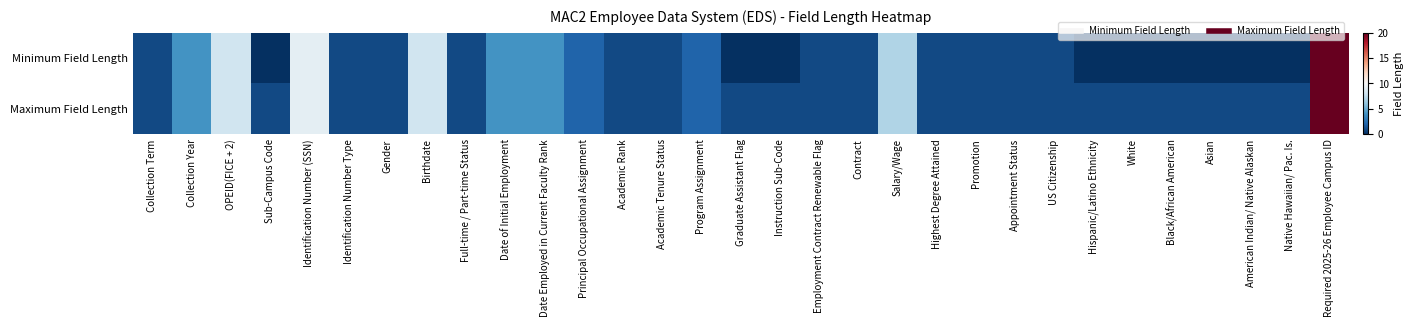

Which has a higher value, OPEID(FICE + 2) or Identification Number Type?

OPEID(FICE + 2)